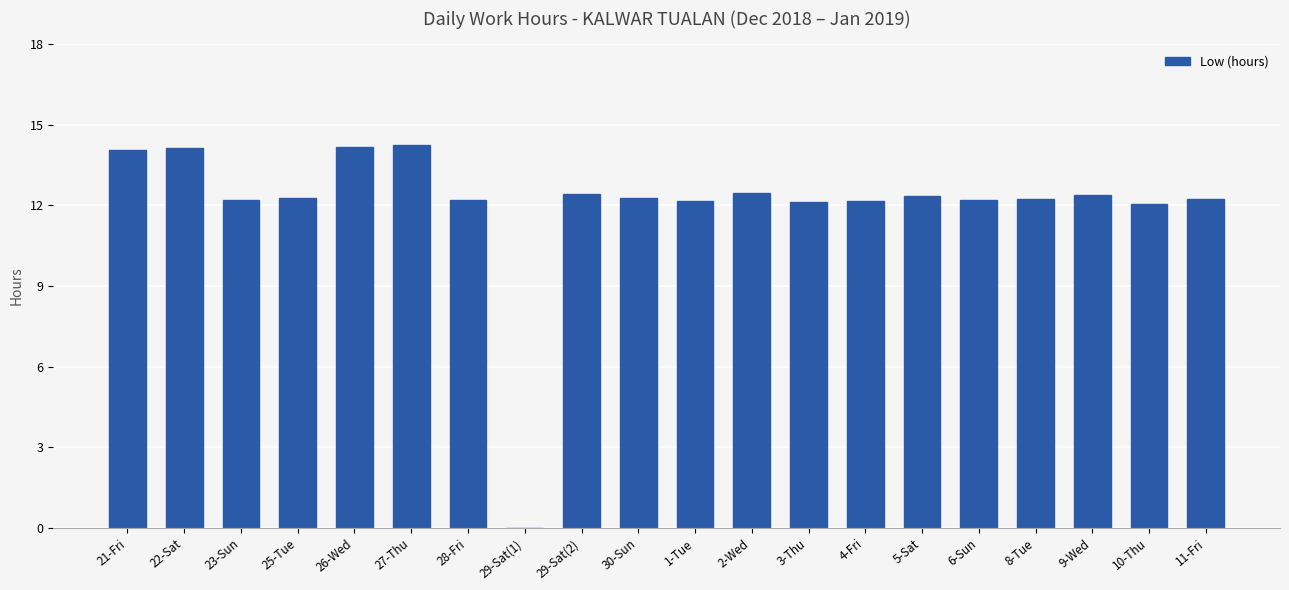

What is the sum of all values?

240.5